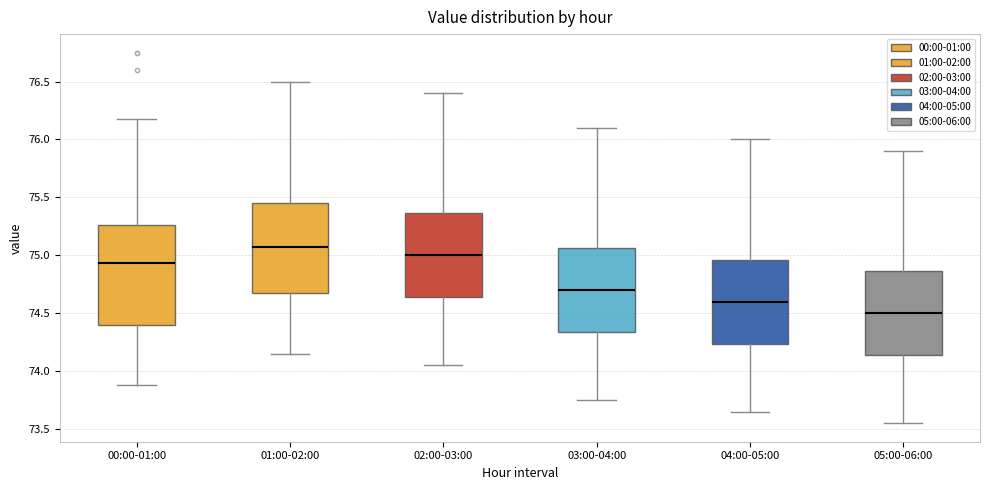

Where does the upper whisker of the box for 04:00-05:00 end on the y-axis? The values are not printed on the chart, so give them approximately, as read against the axis.

76.00